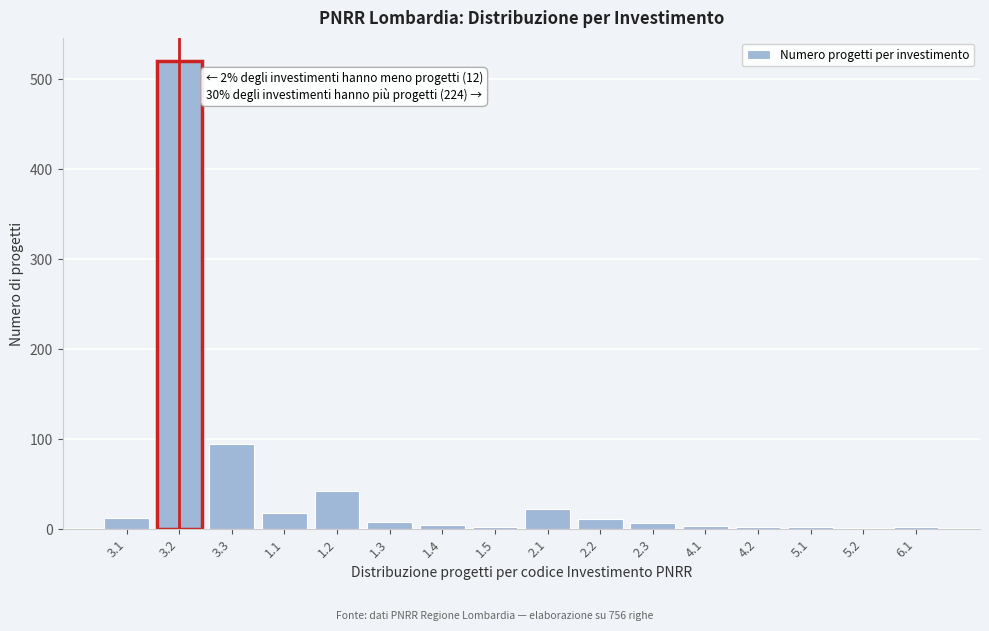

What is the change in value from 3.1 to 3.2?

+508